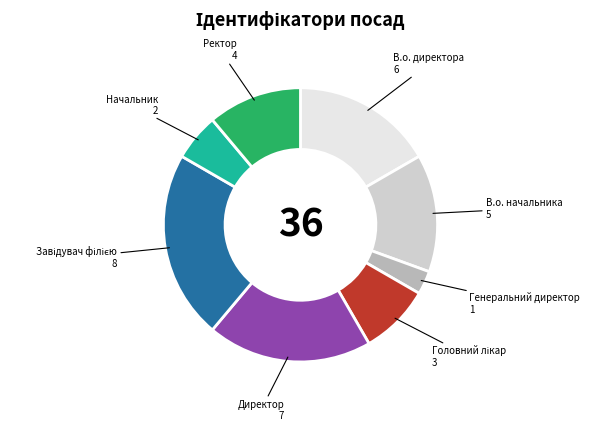

Does Директор represent more than half of the total?

No